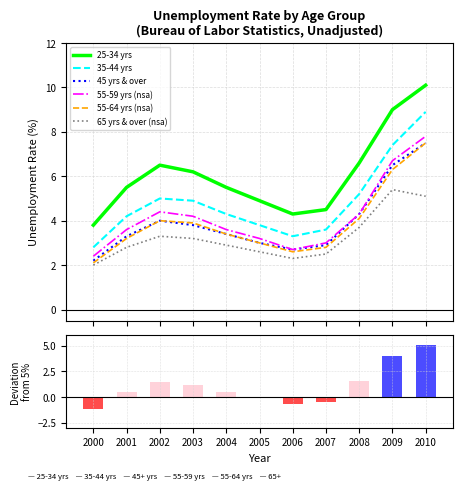

How many groups of bars are there?

11